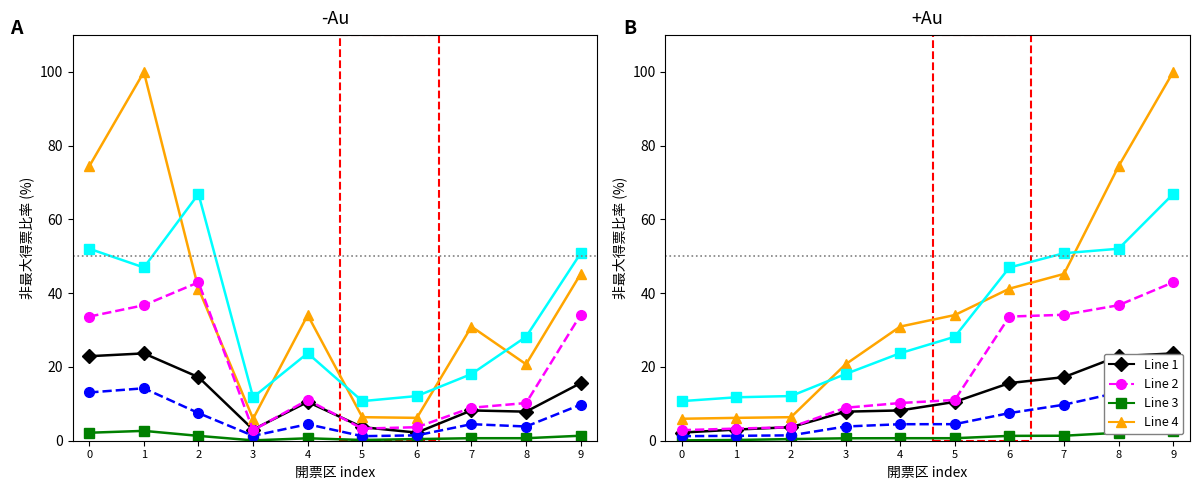

Reading right to left, transcribe all the data shown in this chart.

日本共産党: 23.7	22.9	17.2	15.6	10.5	8.2	7.9	3.7	3.0	2.2
無所属連合: 2.7	2.2	1.4	1.3	0.7	0.7	0.7	0.4	0.2	0.1
国民民主党: 100.0	74.4	45.2	41.2	34.1	31.0	20.7	6.4	6.2	6.0
社会民主党: 14.2	13.1	9.8	7.5	4.5	4.5	3.9	1.5	1.3	1.2
公明党: 66.9	52.1	50.8	47.0	28.2	23.7	18.1	12.1	11.8	10.7
日本維新の会: 43.0	36.7	34.2	33.7	11.1	10.2	8.9	3.7	3.3	2.9